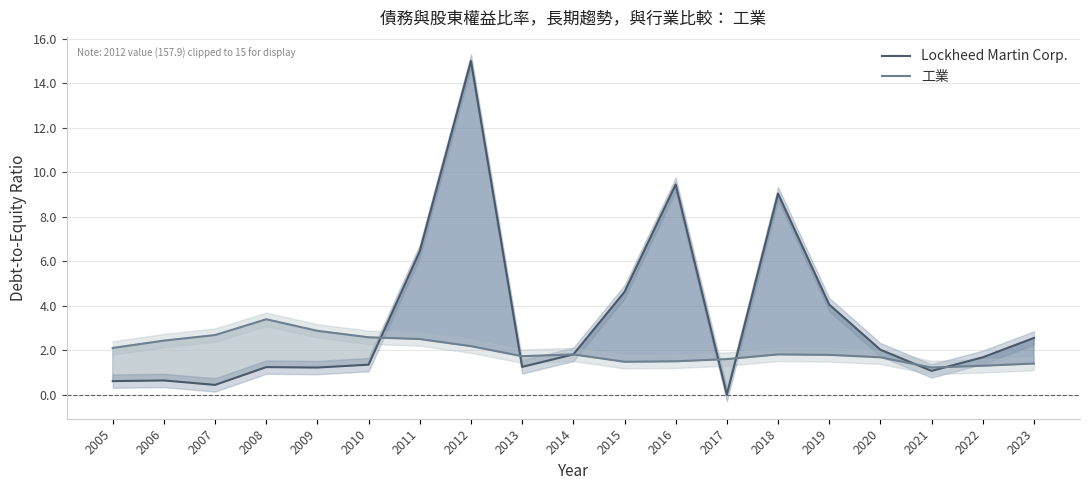

Where is 工業 nearest to the value 2?

2005